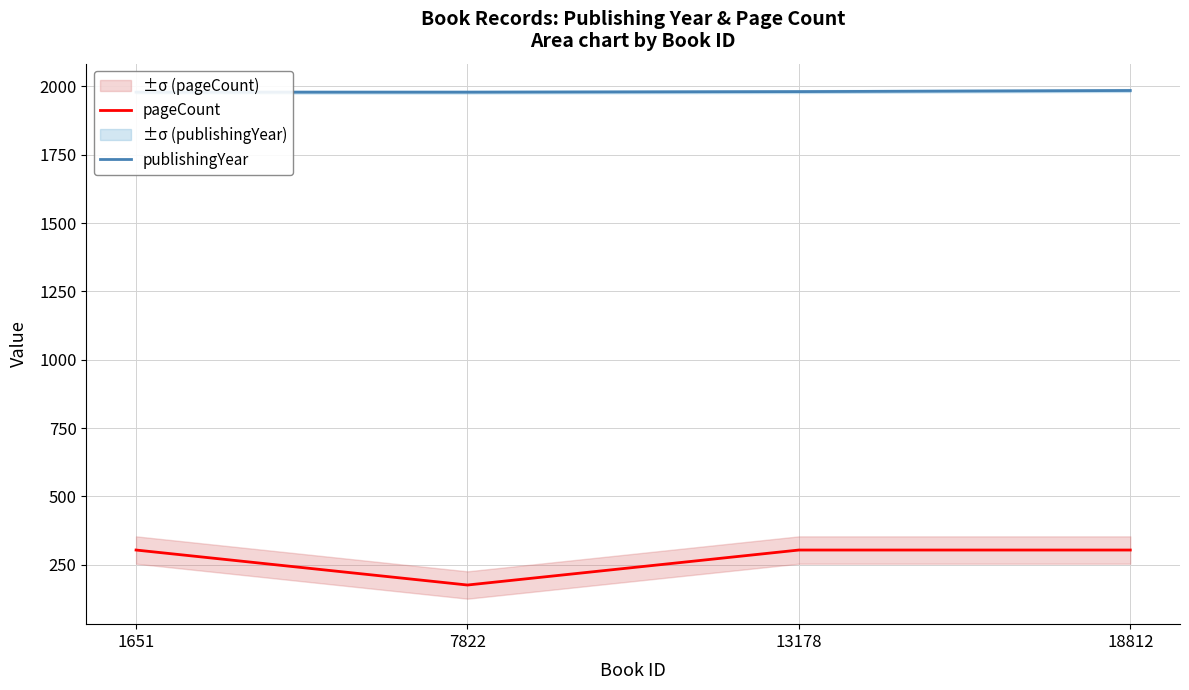

Which has a higher value, 13178 or 1651?

13178